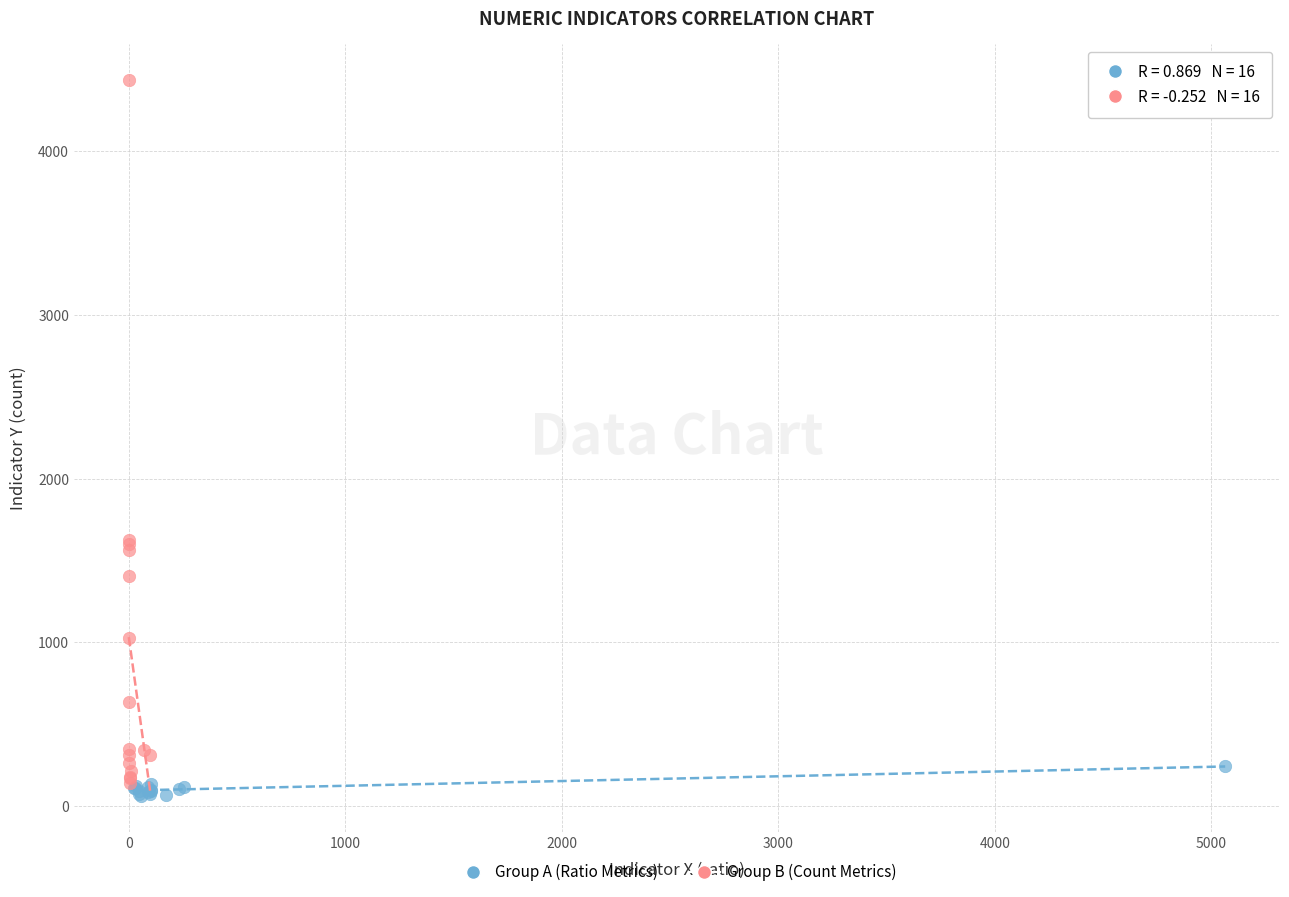

Which series contains the lowest Y value?

Group A (Ratio Metrics)